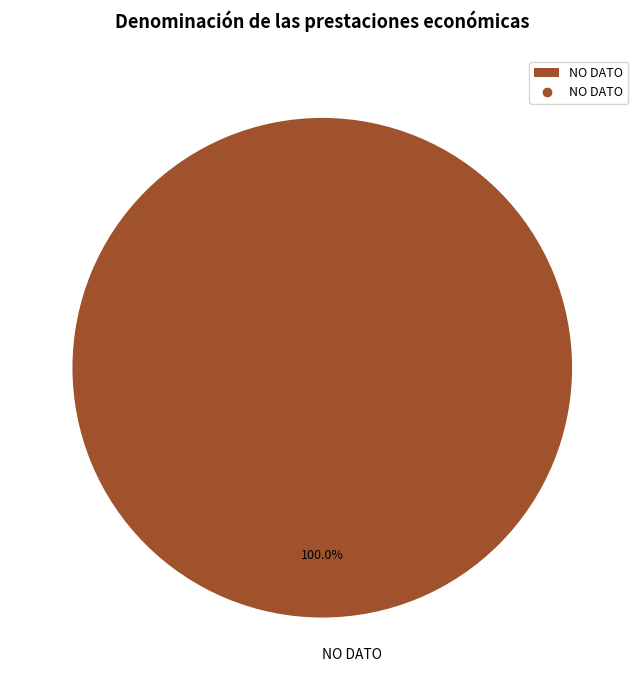

Rank the categories by value from highest to lowest.

NO DATO